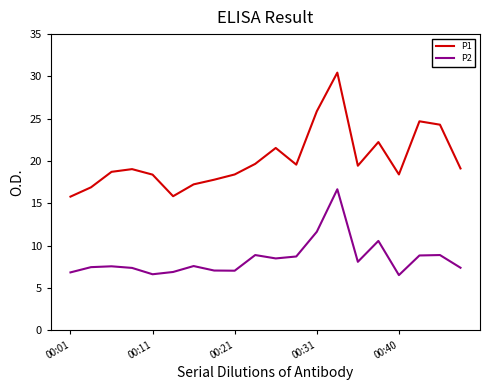

True or false: P1 and P2 intersect in this chart.

False